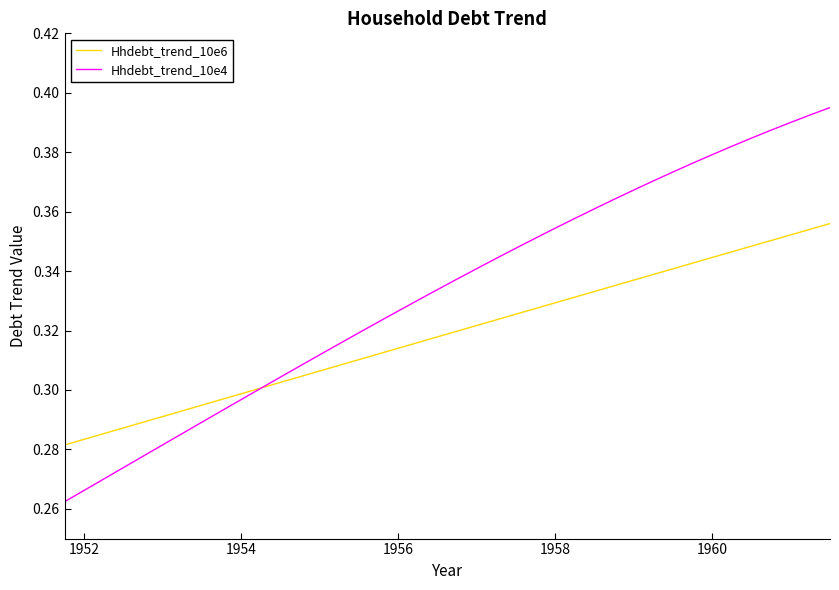

Does the chart have visible grid lines?

No